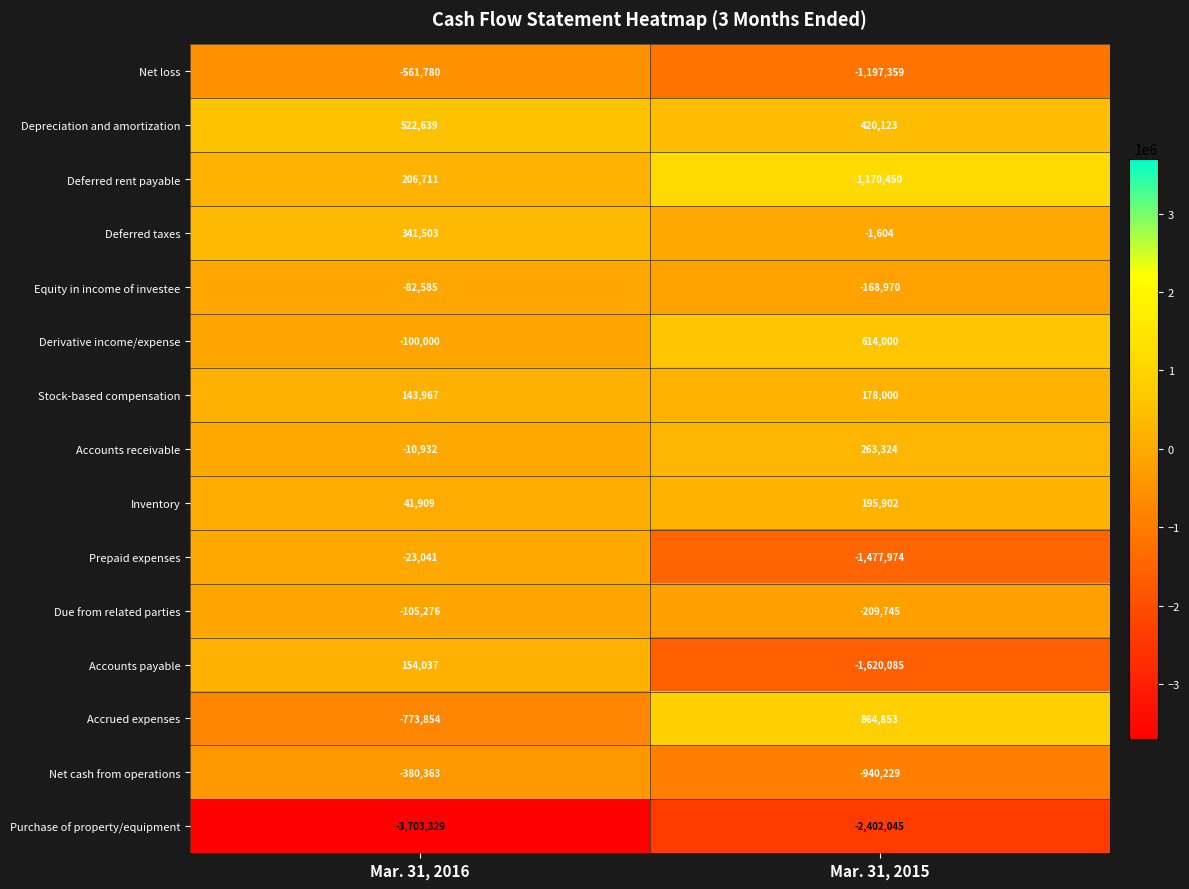

Read the Depreciation and amortization value at Mar. 31, 2015.

420123